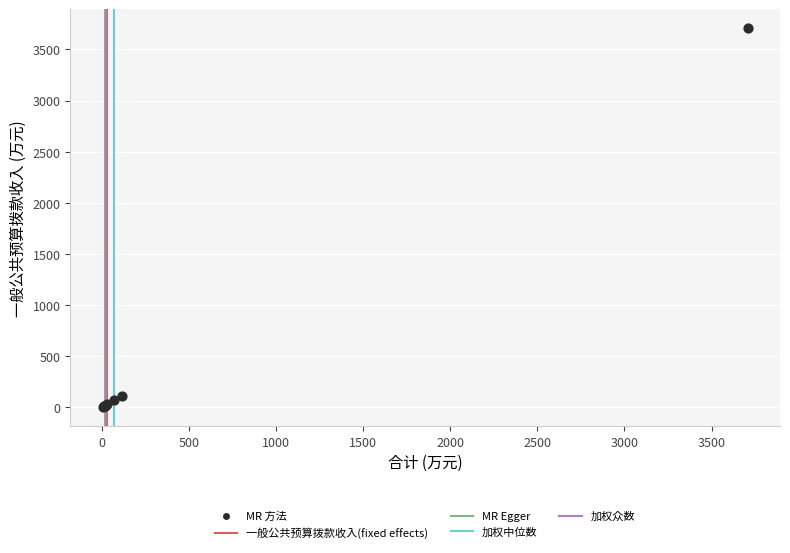

What Y value in the scatter plot is closest to 1855?

114.8